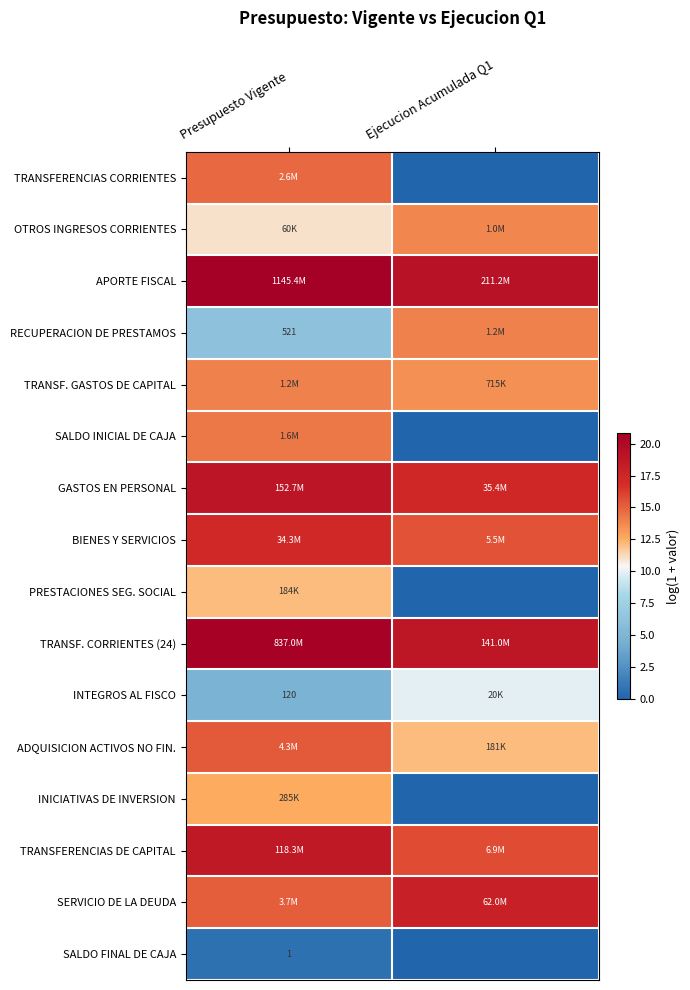

The value of APORTE FISCAL at Ejecucion Acumulada Q1 is 8.8. True or false?

False